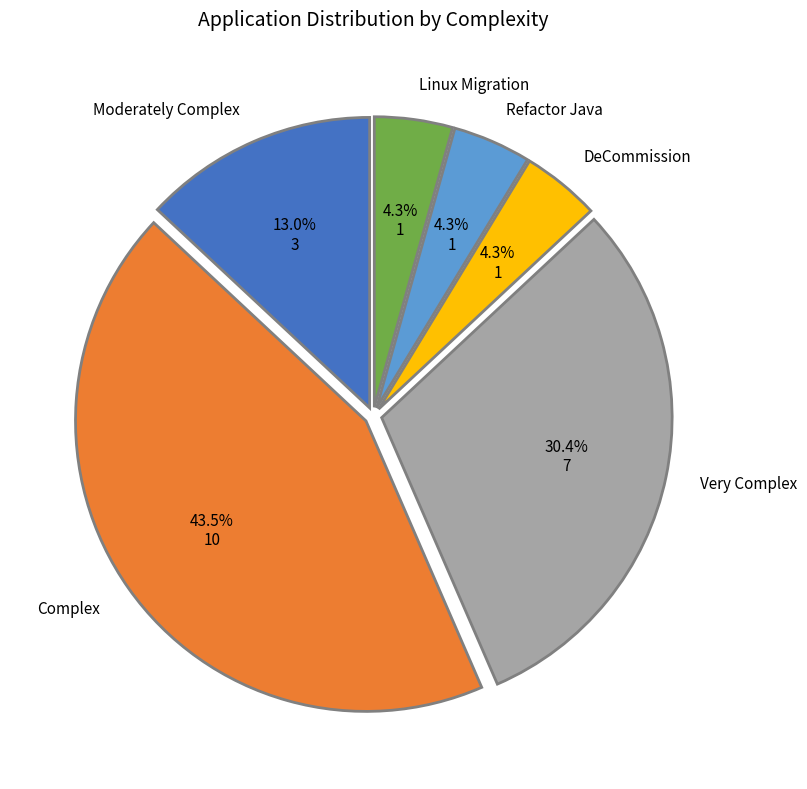

Does any single category account for the majority?

No